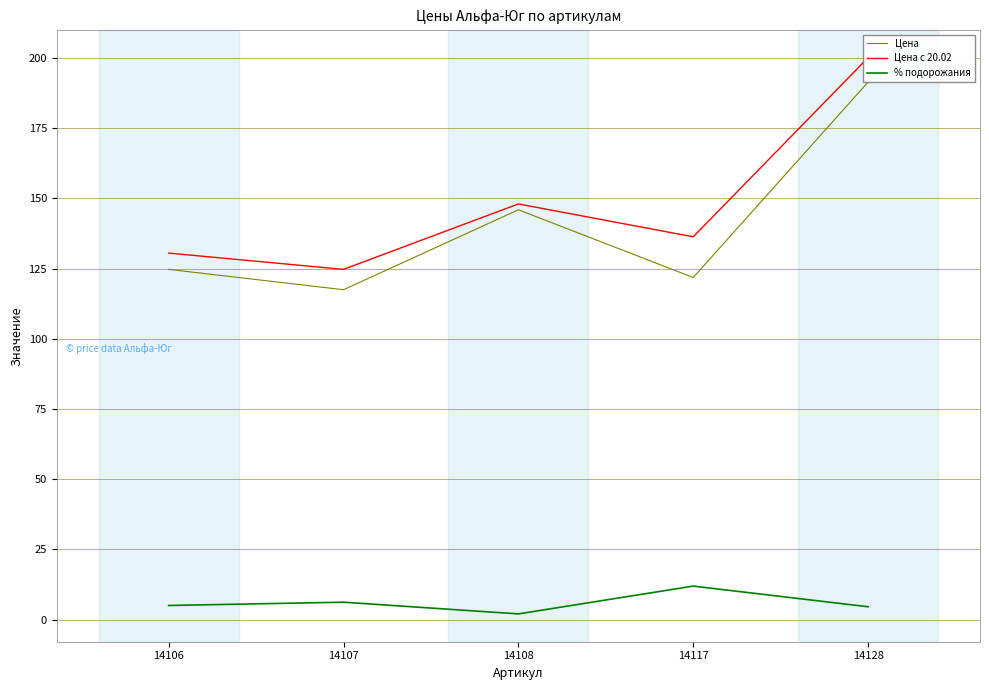

Which series changed the most between 14107 and 14128?

Цена с 20.02